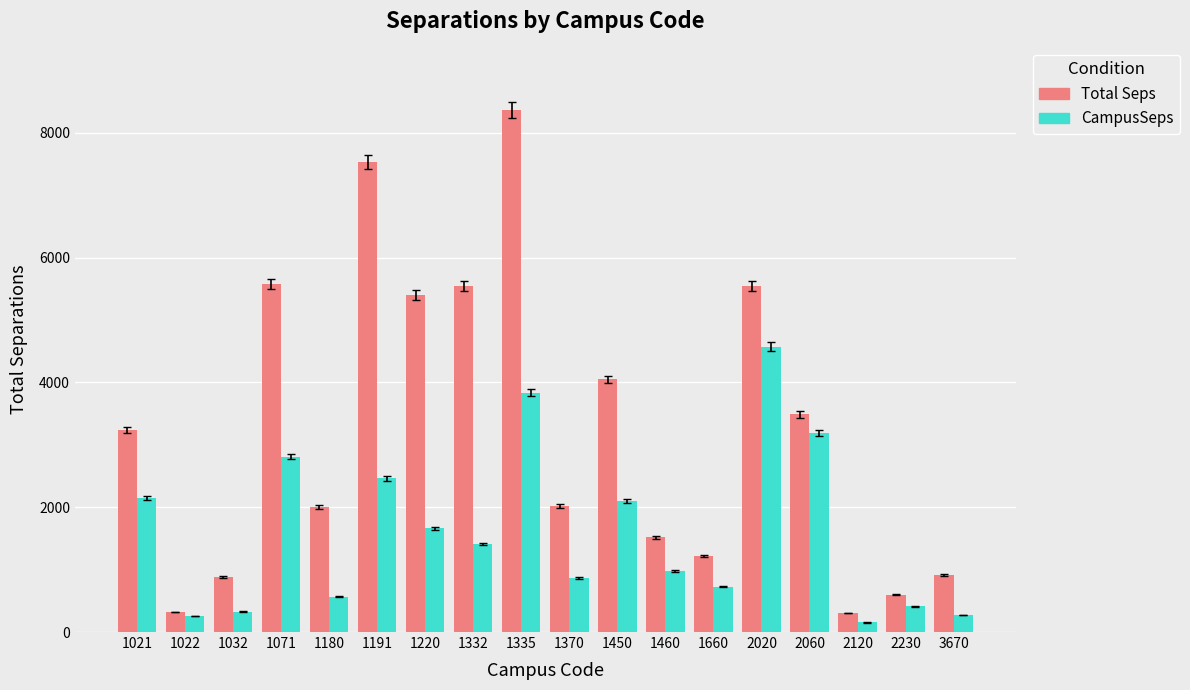

Rank the series by their maximum value, from highest to lowest.

Total Seps, CampusSeps